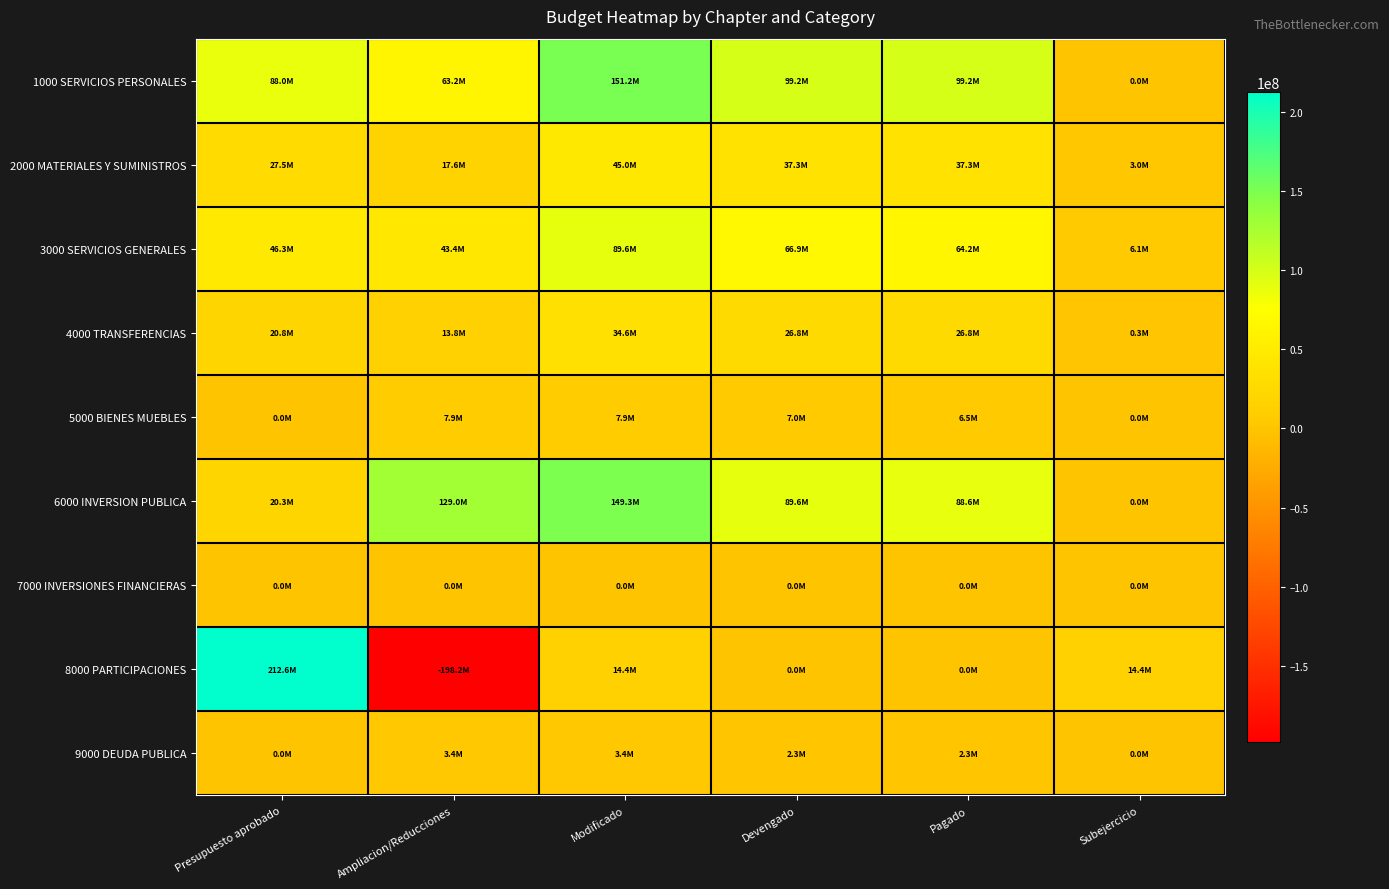

Between Presupuesto aprobado and Modificado, which is larger?

Modificado